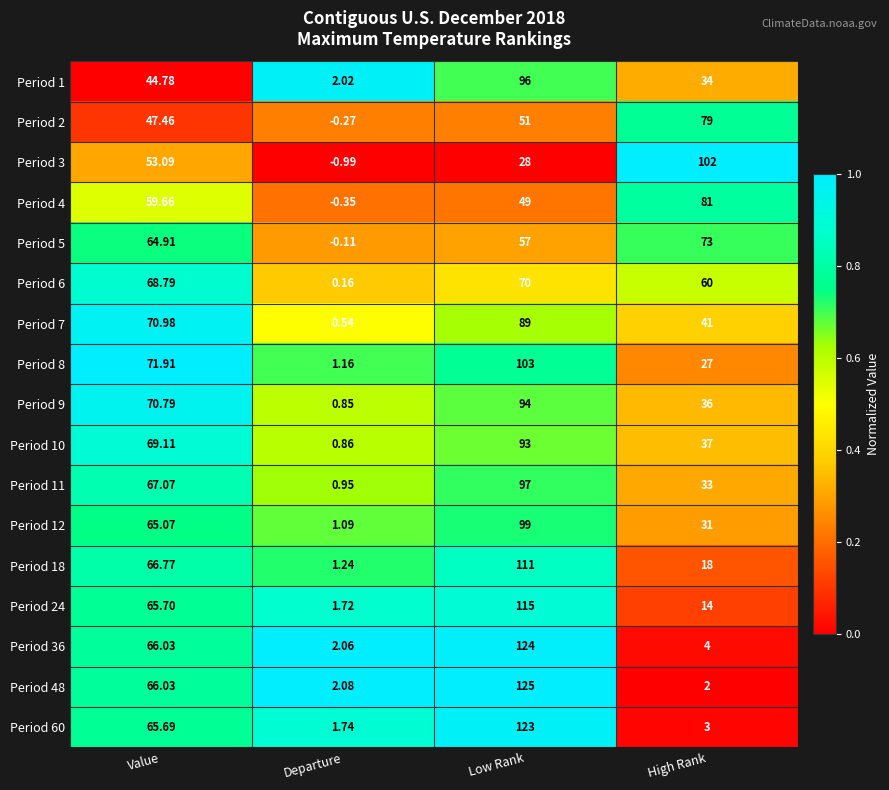

At which category does the chart reach its minimum across all series?

Departure